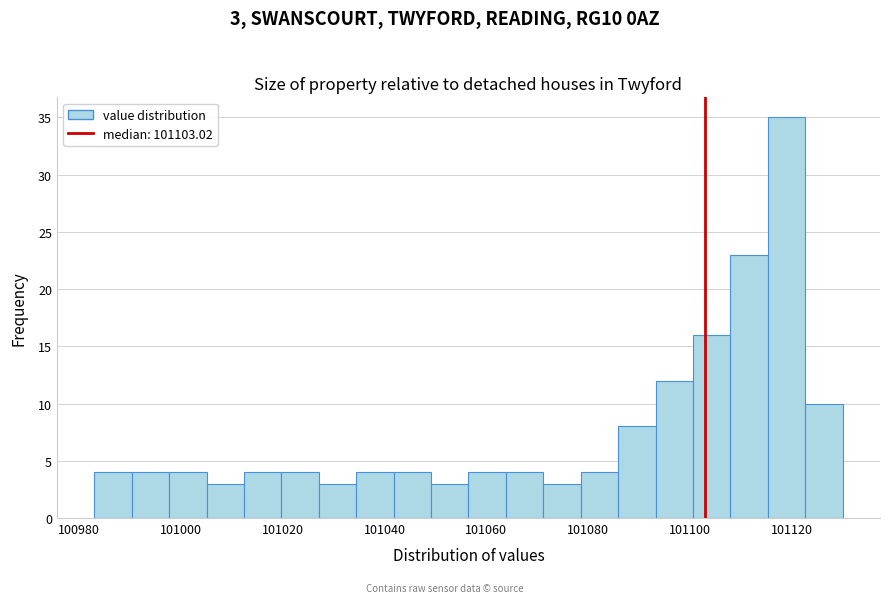

Read against the x-axis, roughly where is the centre of the tallest bar?

101118